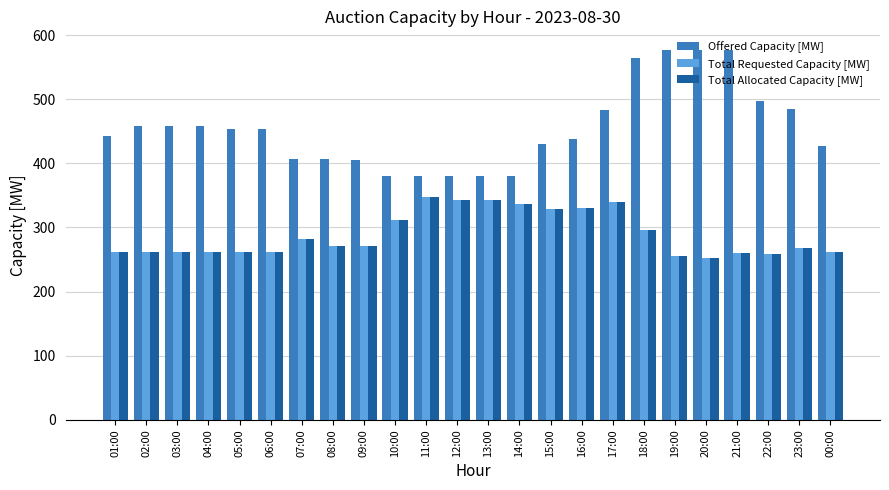

Which series has the largest total across all categories?

Offered Capacity [MW]